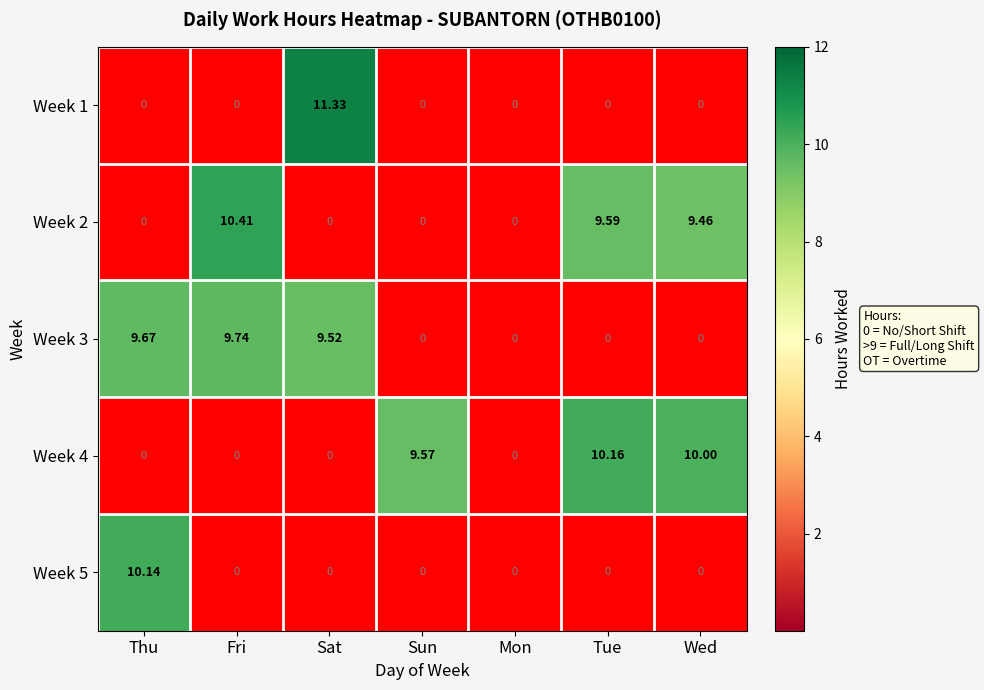

What is the greatest value displayed?

11.3